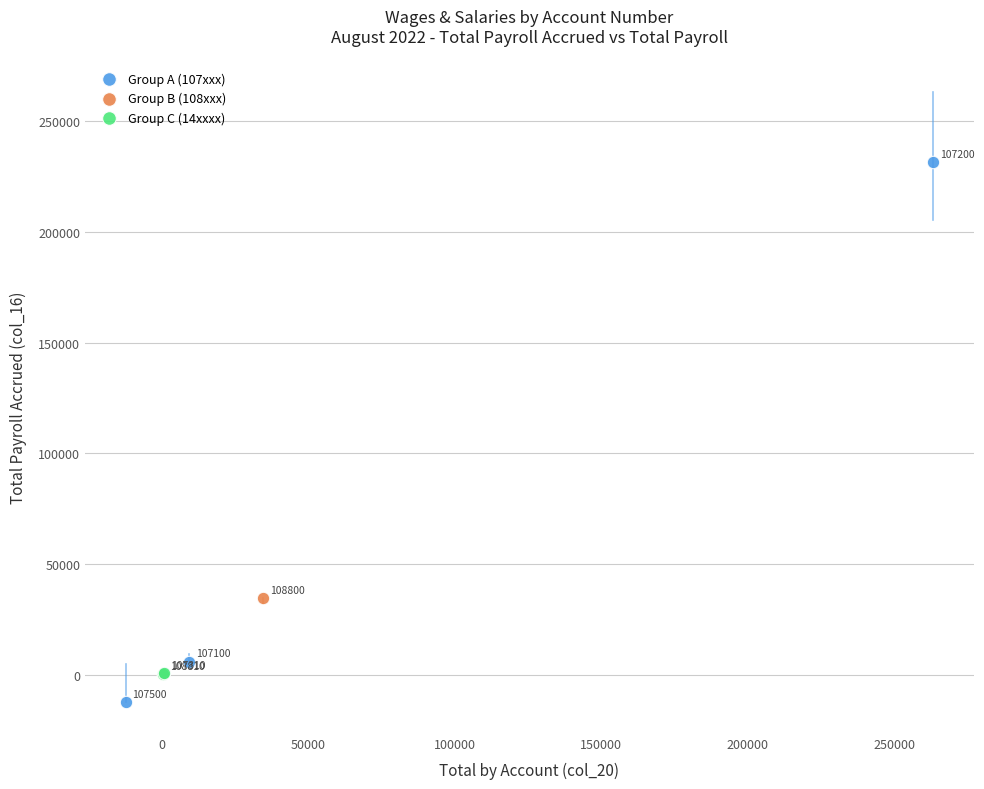

What are all the series names shown in the legend?

Group A (107xxx), Group B (108xxx), Group C (14xxxx)